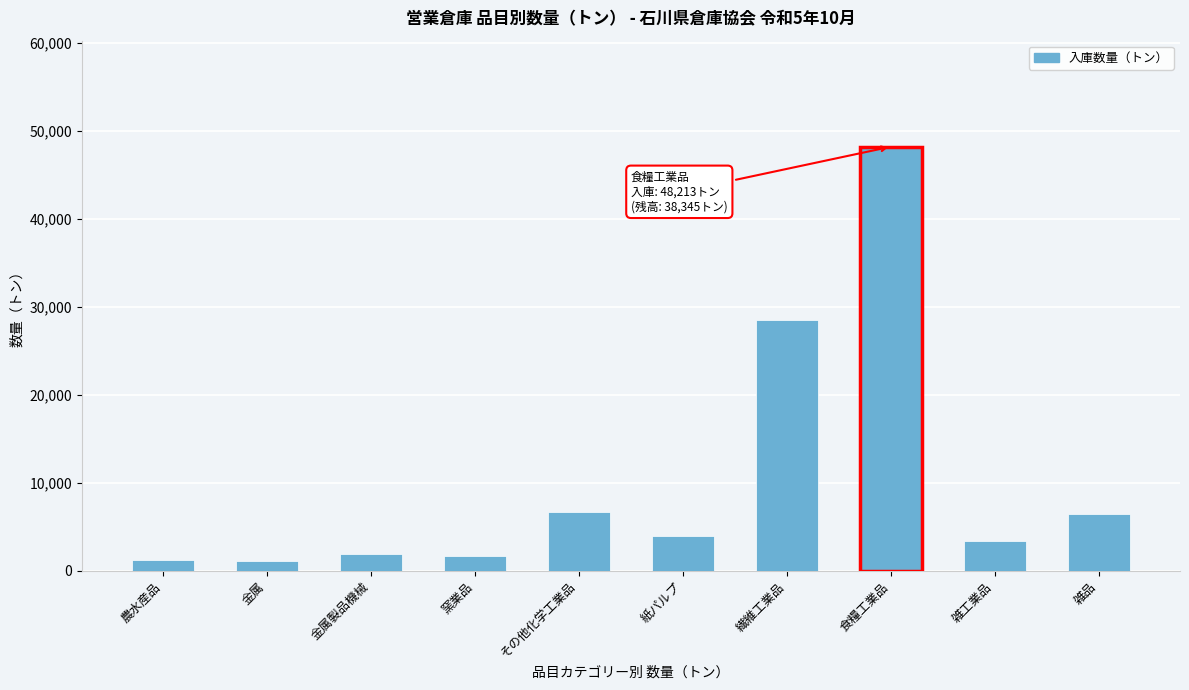

Approximately how many times larger is the value at 窯業品 compared to その他化学工業品?

0.3